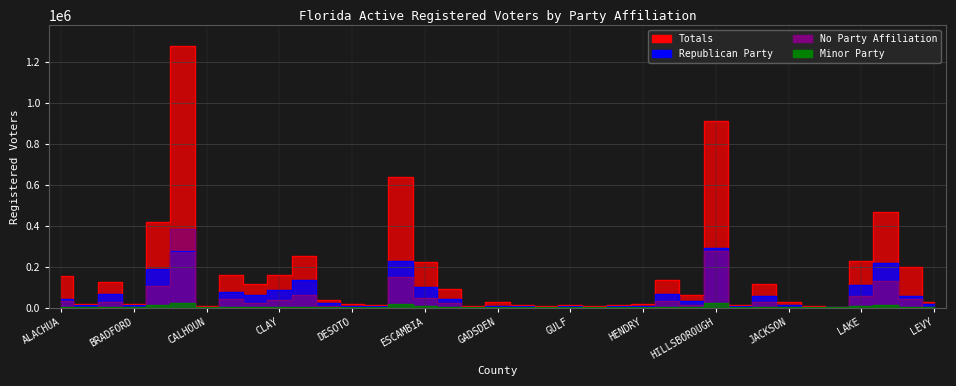

The No Party Affiliation series shows 97119 at COLLIER. True or false?

False